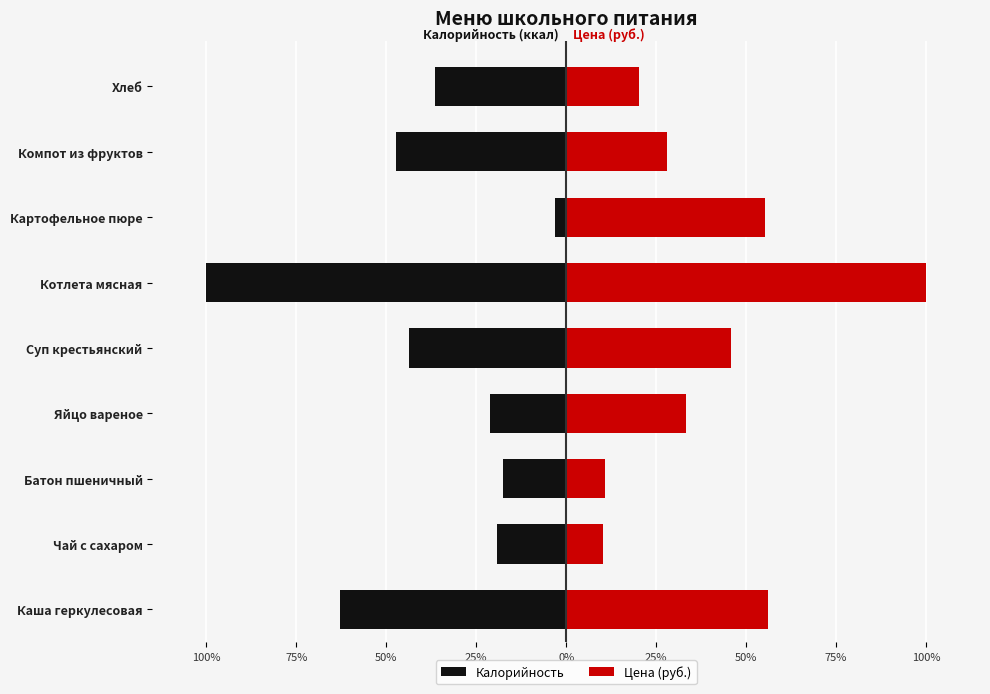

Reading right to left, transcribe all the data shown in this chart.

Калорийность: -36.6	-47.3	-3.0	-100.0	-43.6	-21.1	-17.4	-19.1	-62.8
Цена (руб.): 20.3	27.9	55.3	100.0	45.9	33.3	10.9	10.3	56.0